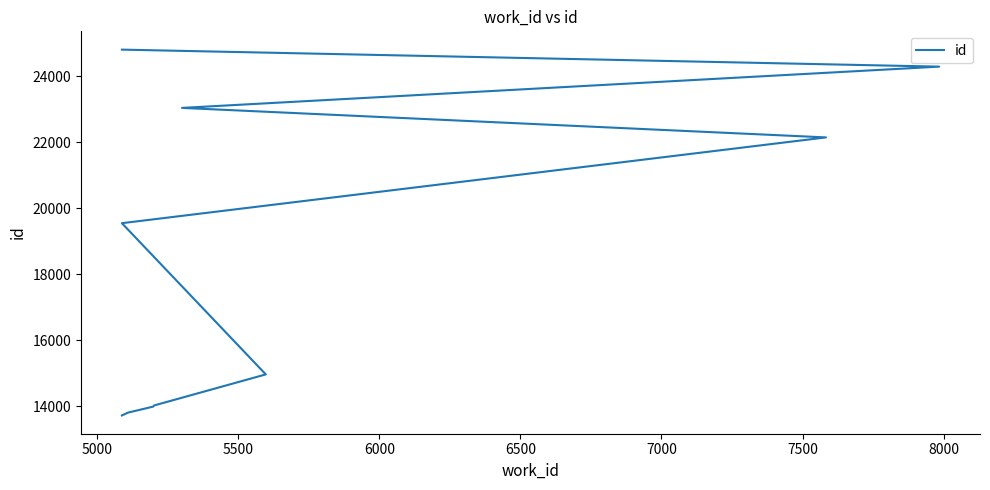

What is the minimum value shown in the chart?

13720